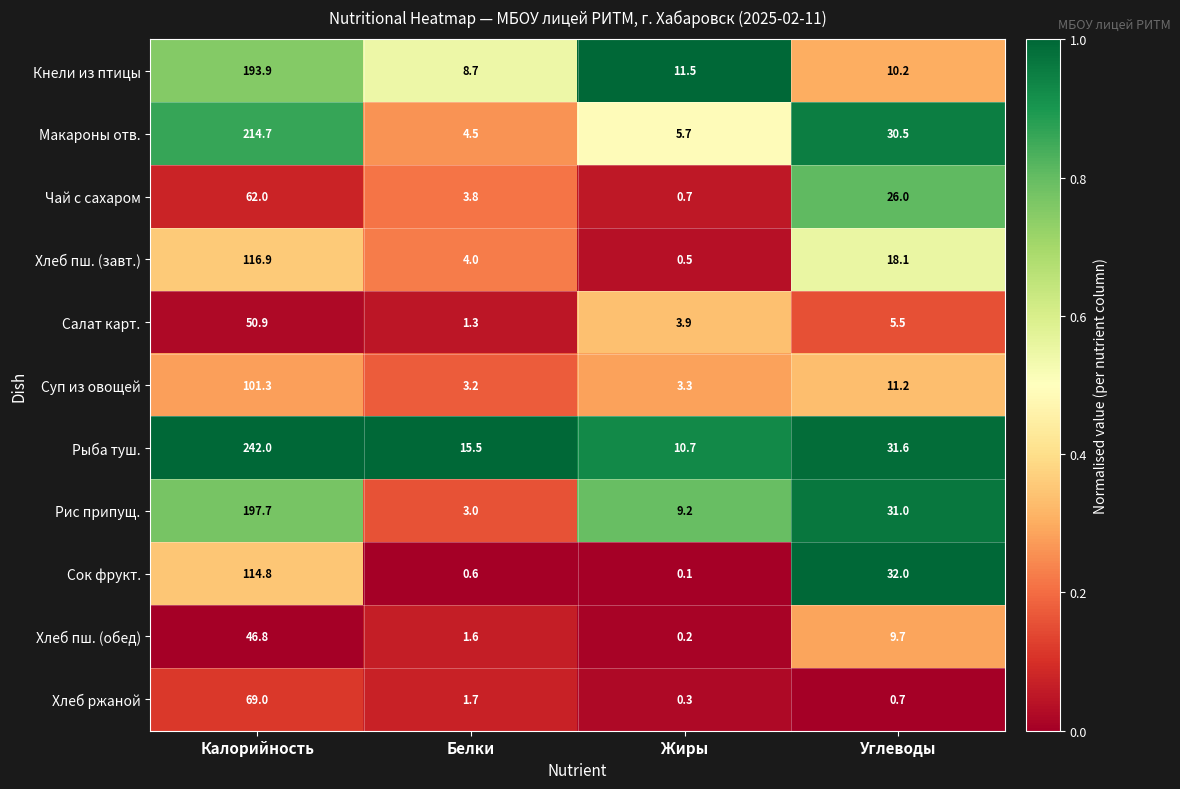

At how many categories does at least one series exceed 0?

4